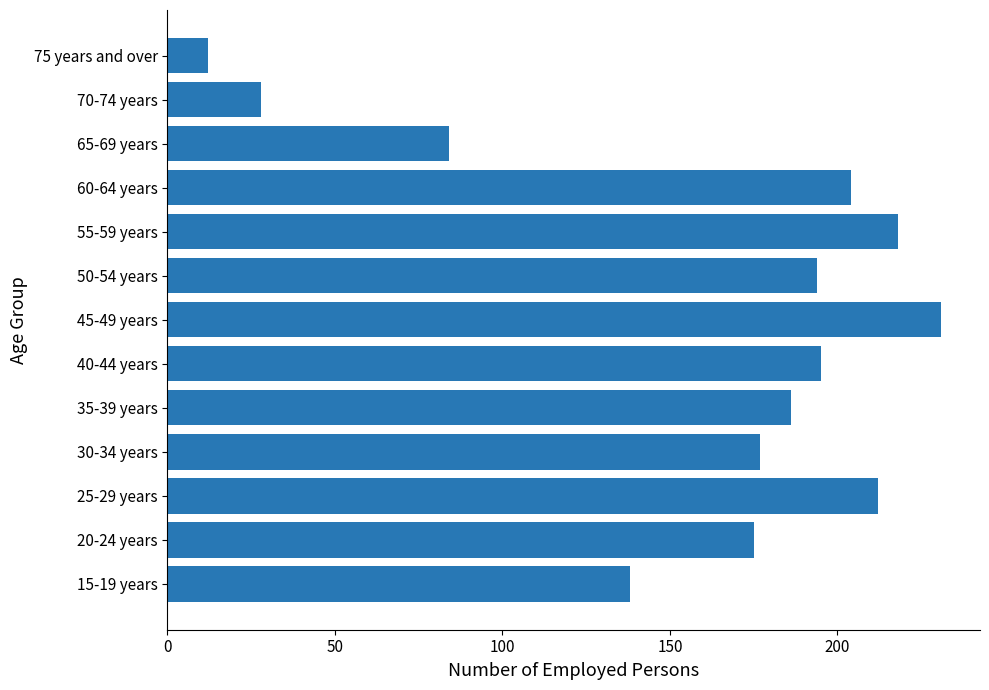

Are the bars horizontal?

Yes